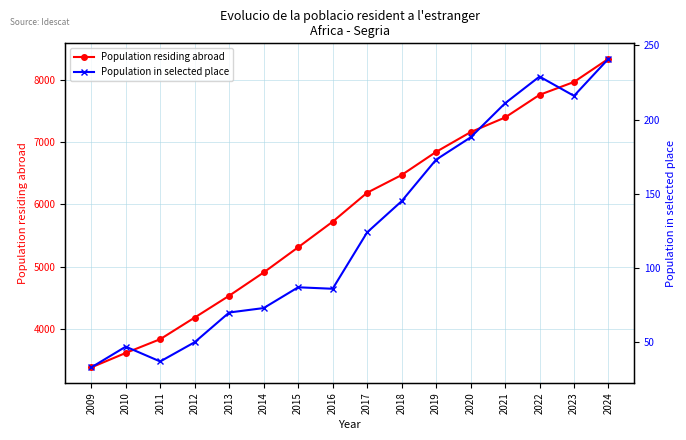

At 2020, list the series in order from smallest to largest.

Population in selected place, Population residing abroad